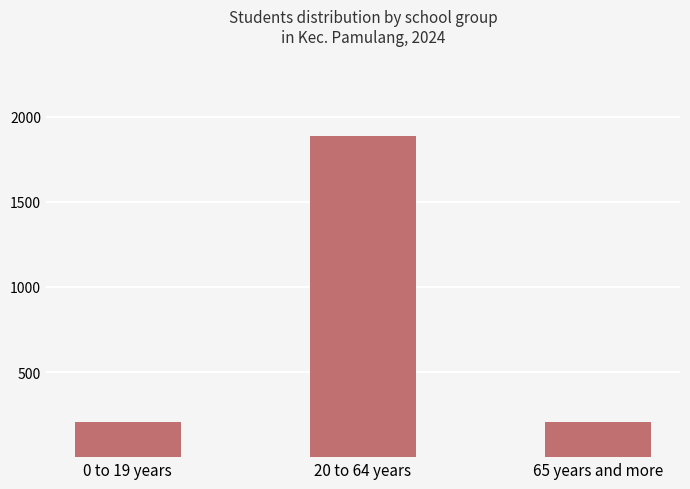

What is the ratio of the value at 0 to 19 years to the value at 65 years and more?

1.0